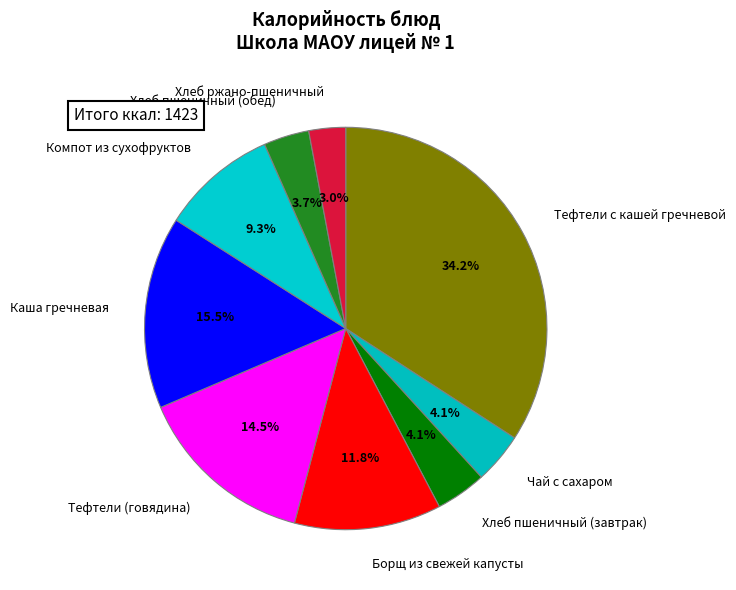

To the nearest percent, what is the difference between the largest and smallest slice percentages?

31%